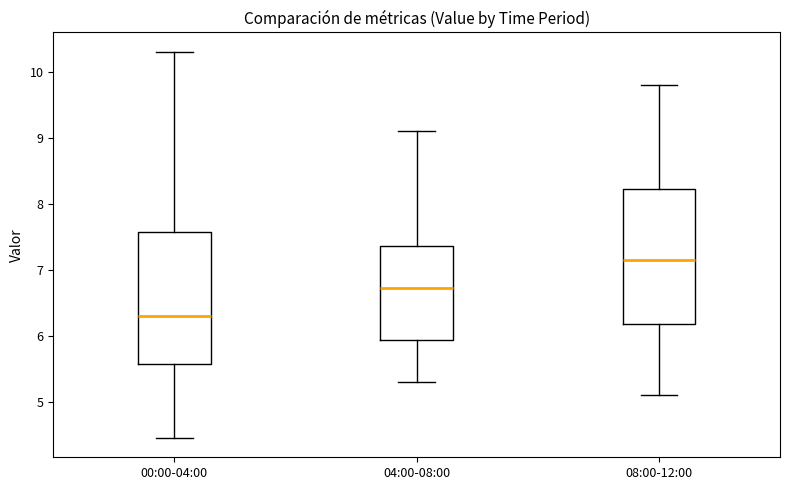

Reading left to right, read every box against the y-axis: the position of its median line, the range the box covers, and the ends of its whiskers. The values are not printed on the chart, so give them approximately, as read against the axis.

00:00-04:00: median 6.3, box 5.6 to 7.6, whiskers 4.5 to 10.3
04:00-08:00: median 6.7, box 5.9 to 7.4, whiskers 5.3 to 9.1
08:00-12:00: median 7.2, box 6.2 to 8.2, whiskers 5.1 to 9.8